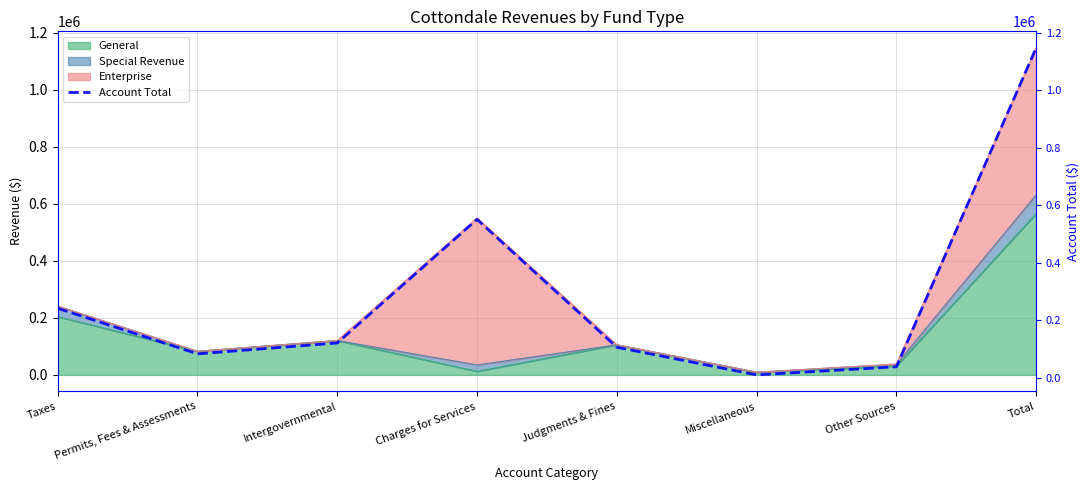

Which has a higher value, Taxes or Other Sources?

Taxes